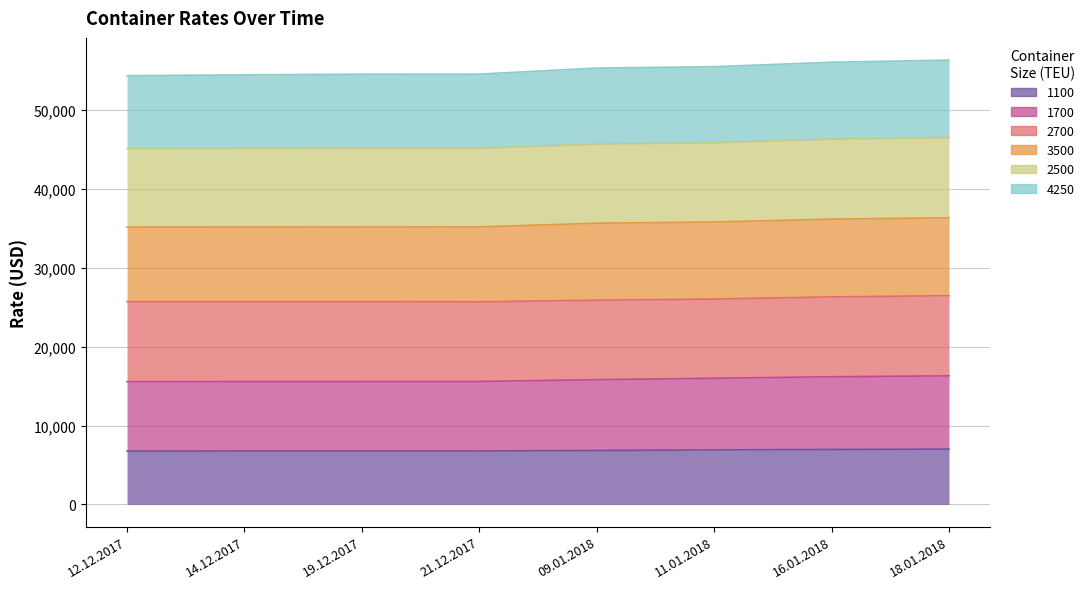

True or false: 1100 and 2500 cross at least once.

False